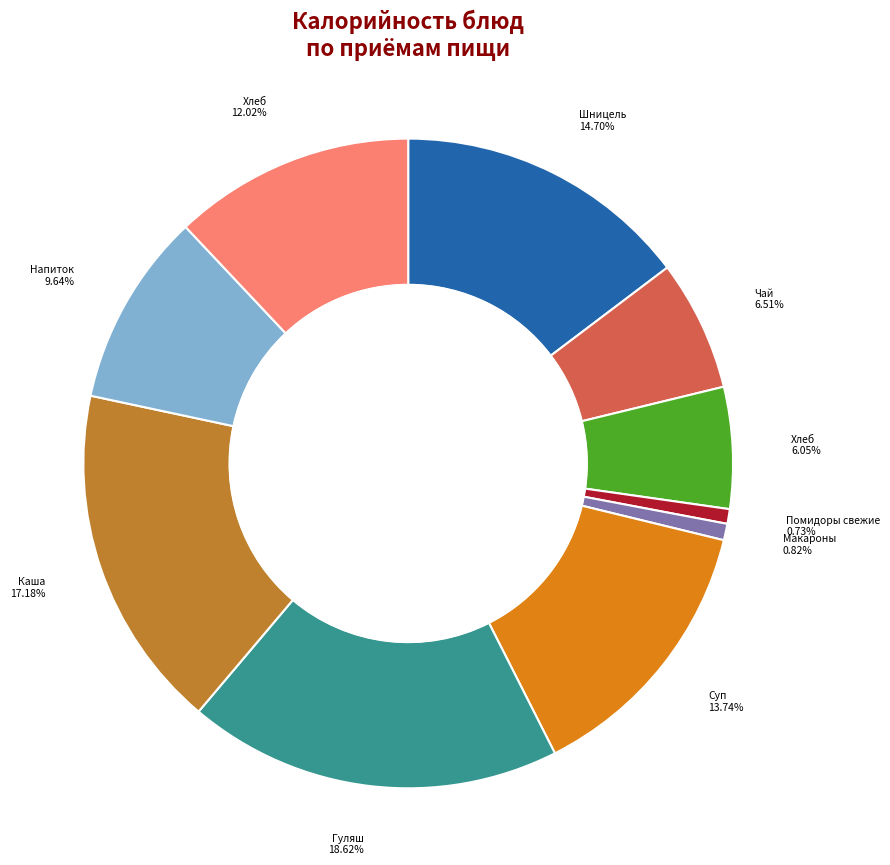

How many segments does this pie chart have?

10